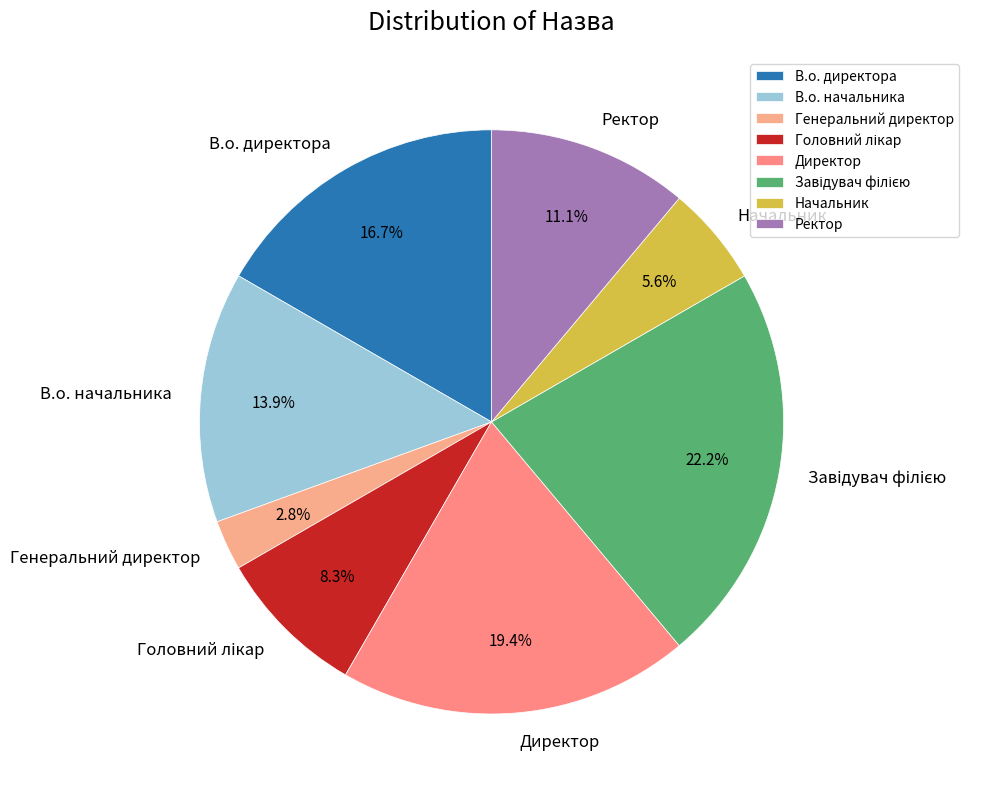

Is there a majority slice in this chart?

No